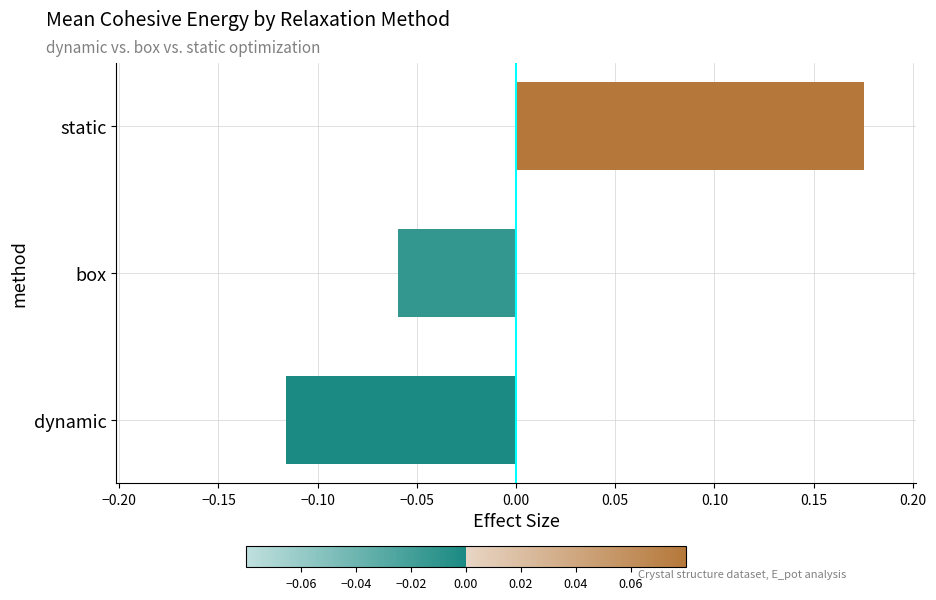

How many values are between 0 and 1?

1